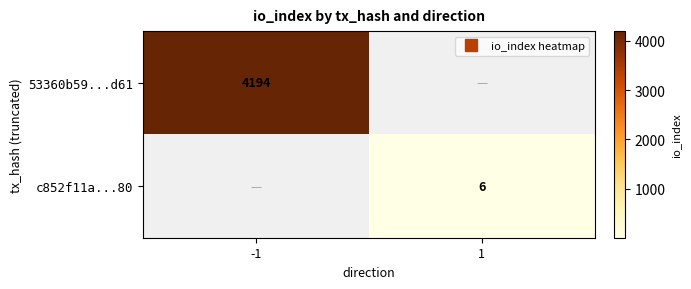

What is the difference between the highest and lowest values at 1?

6